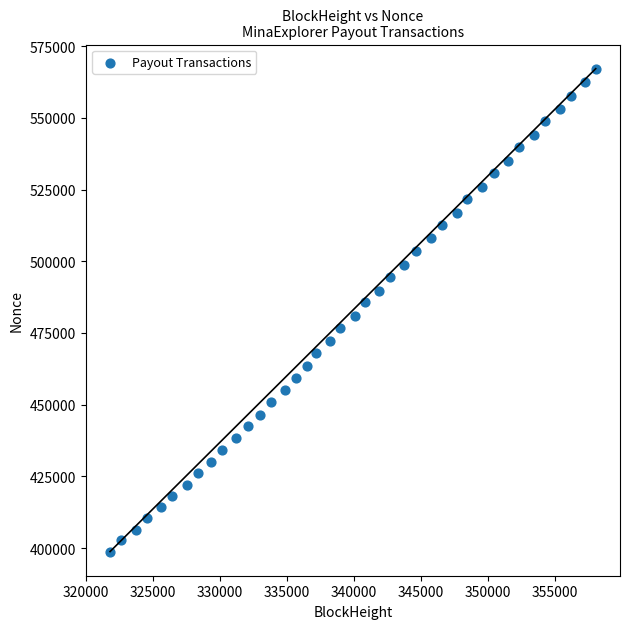

What is the range of X values (max minus min)?

36272